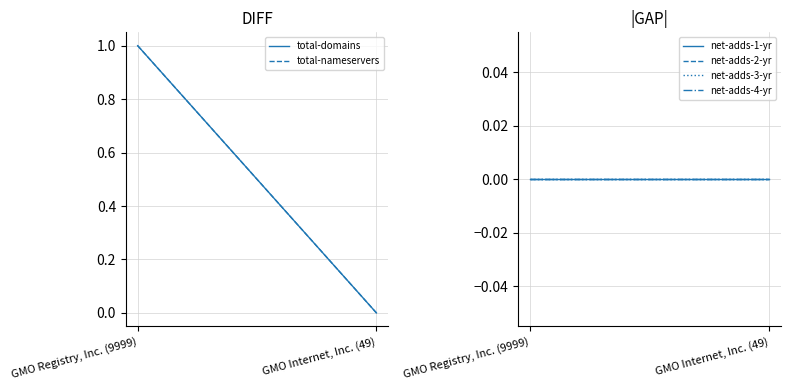

Reading left to right, extract all data points from this chart.

total-domains: GMO Registry, Inc. (9999)=1	GMO Internet, Inc. (49)=0
total-nameservers: GMO Registry, Inc. (9999)=1	GMO Internet, Inc. (49)=0
net-adds-1-yr: GMO Registry, Inc. (9999)=0	GMO Internet, Inc. (49)=0
net-adds-2-yr: GMO Registry, Inc. (9999)=0	GMO Internet, Inc. (49)=0
net-adds-3-yr: GMO Registry, Inc. (9999)=0	GMO Internet, Inc. (49)=0
net-adds-4-yr: GMO Registry, Inc. (9999)=0	GMO Internet, Inc. (49)=0